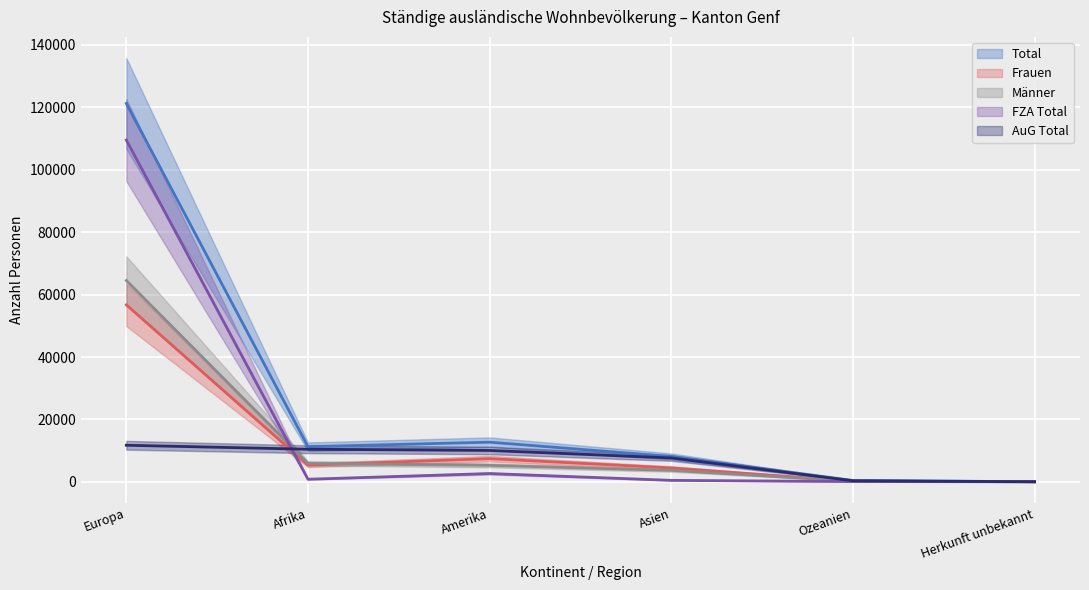

What is the spread (max minus min) of values at Asien?

7649